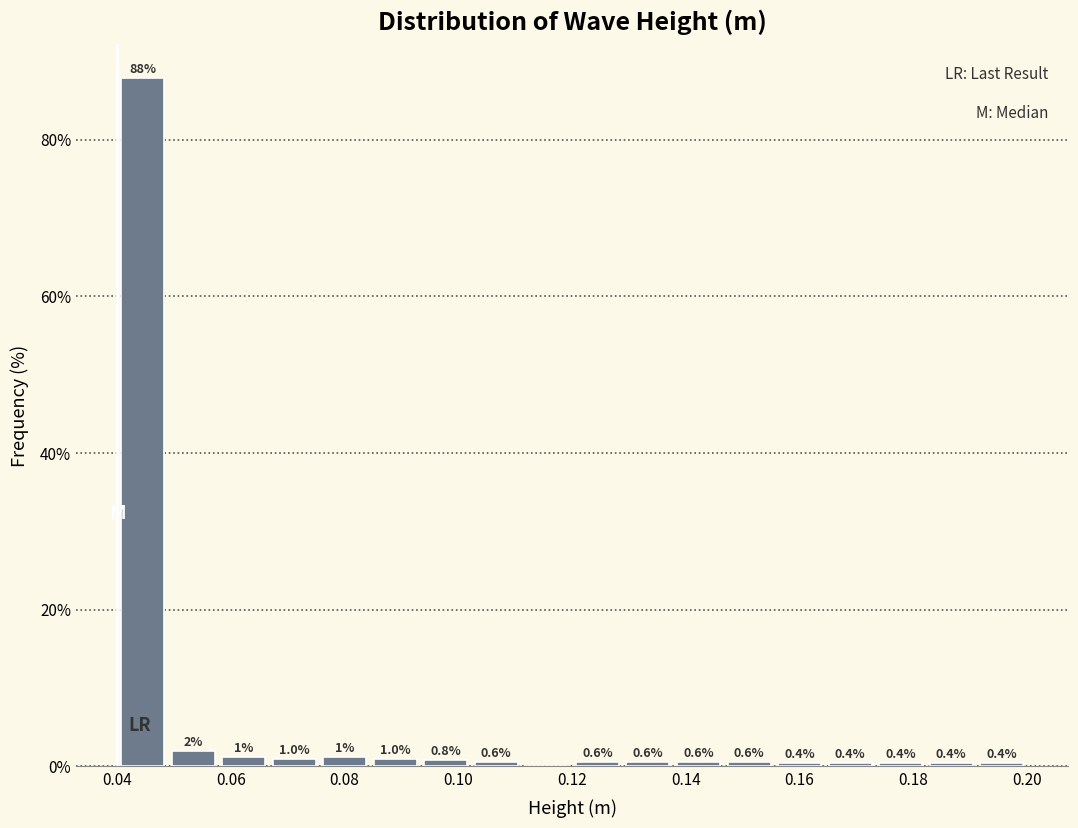

Which range on the x-axis has the tallest bar?

0.040 to 0.048